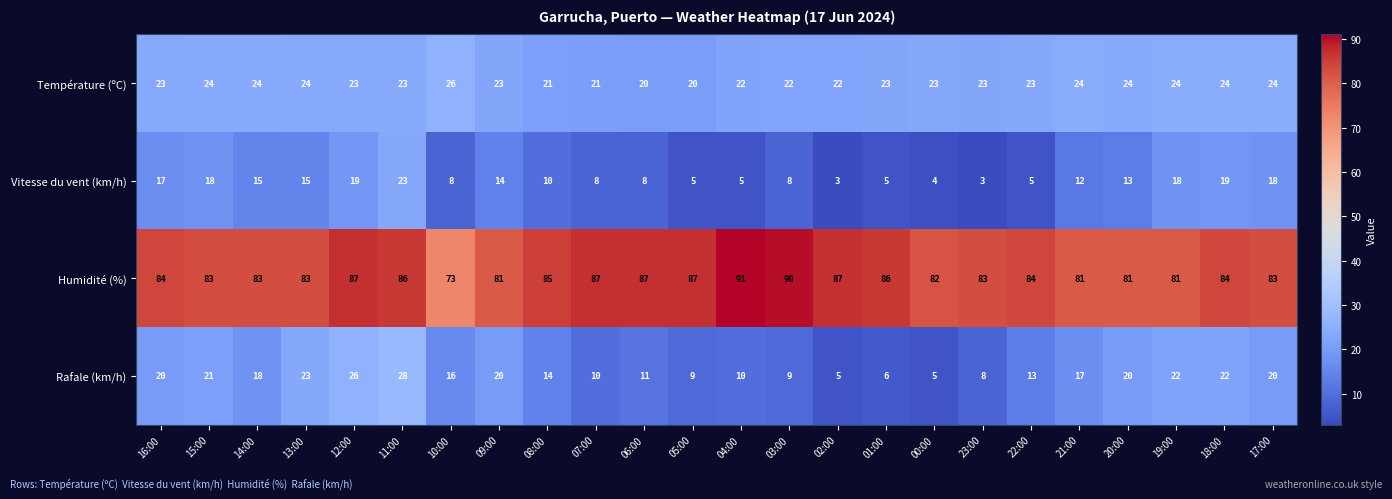

What is the difference between the Humidité (%) values at 05:00 and 14:00?

4